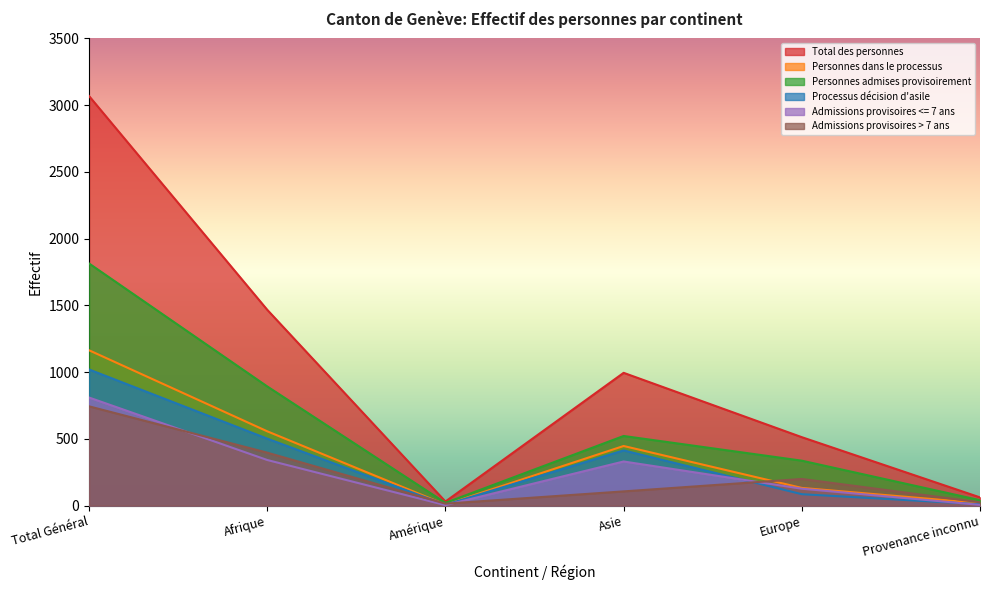

What is the label of the 4th point from the right?

Amérique